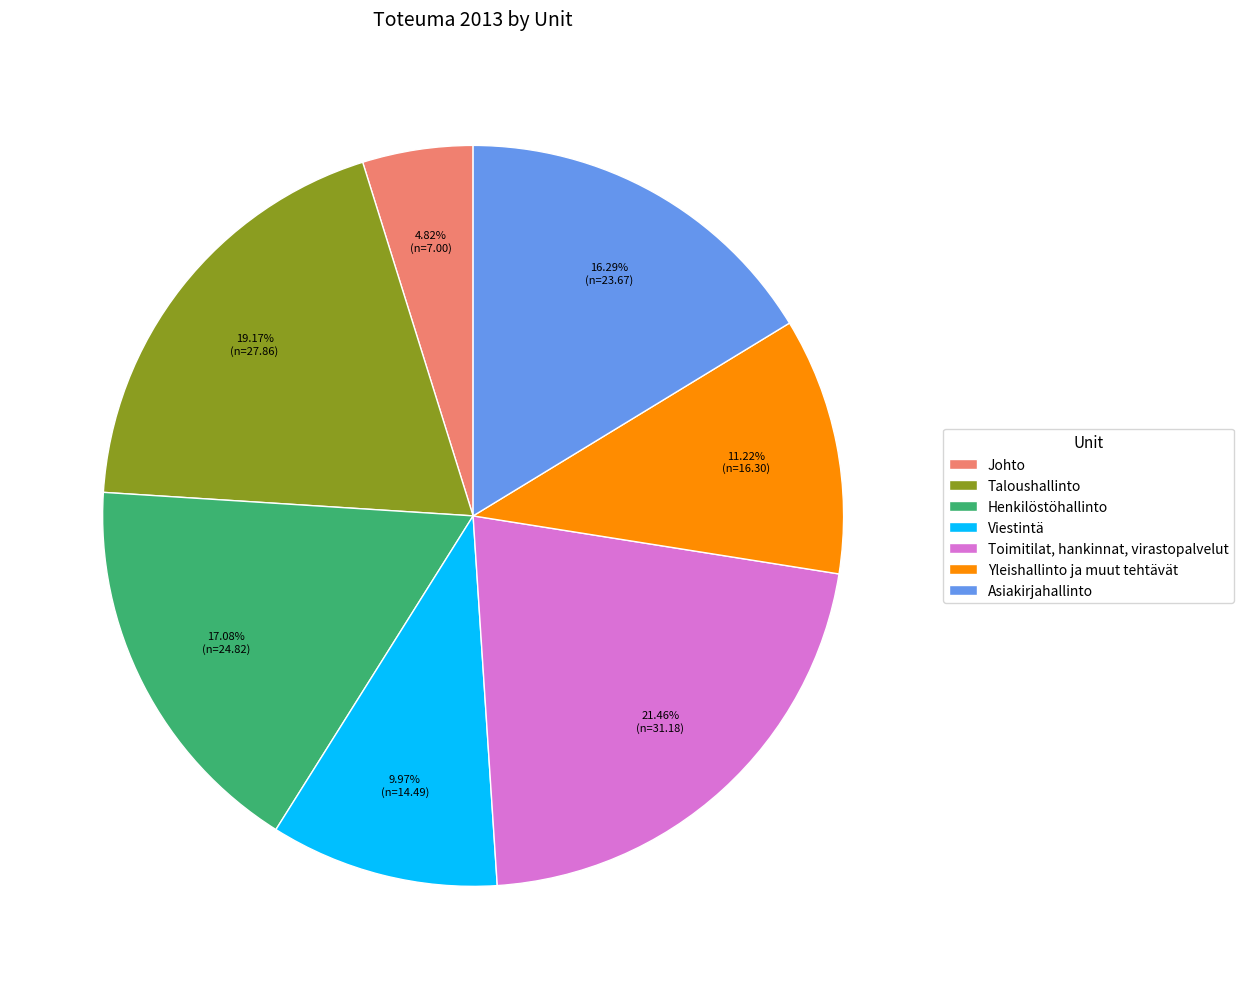

Rank the categories by value from lowest to highest.

Johto, Viestintä, Yleishallinto ja muut tehtävät, Asiakirjahallinto, Henkilöstöhallinto, Taloushallinto, Toimitilat, hankinnat, virastopalvelut